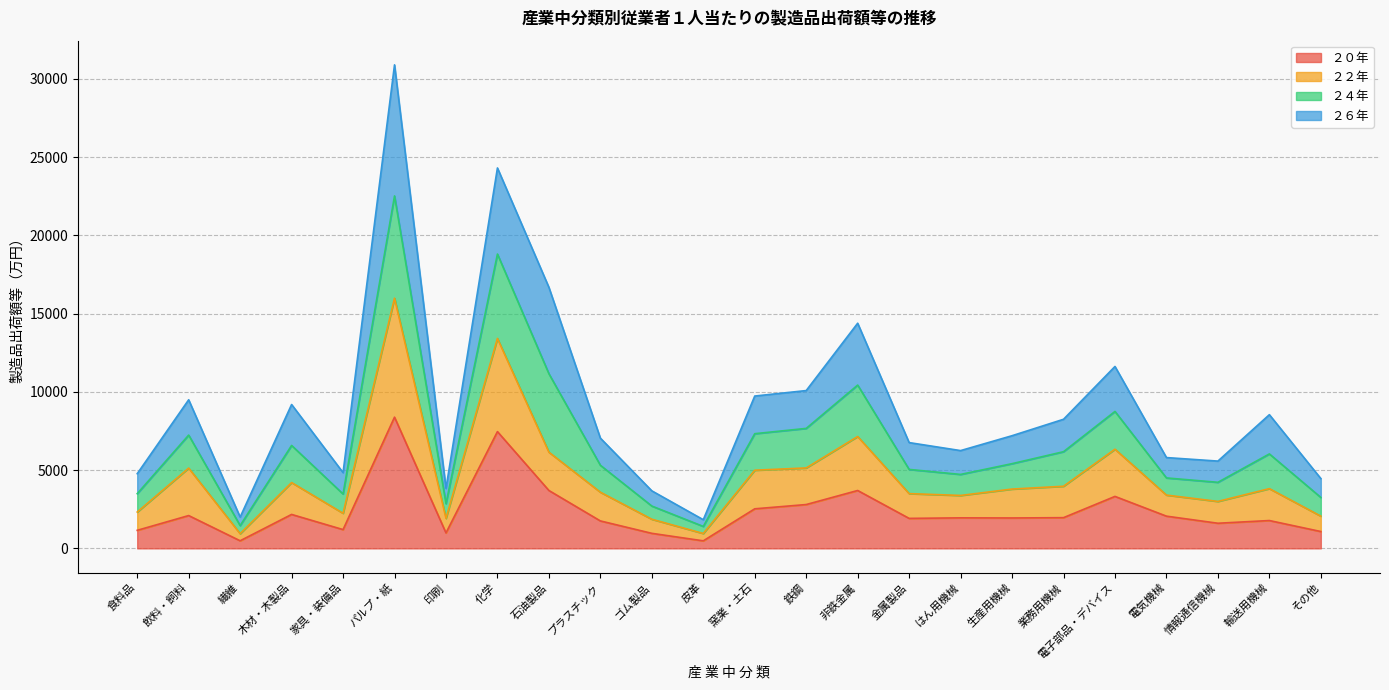

What is the label of the 10th point from the left?

プラスチック